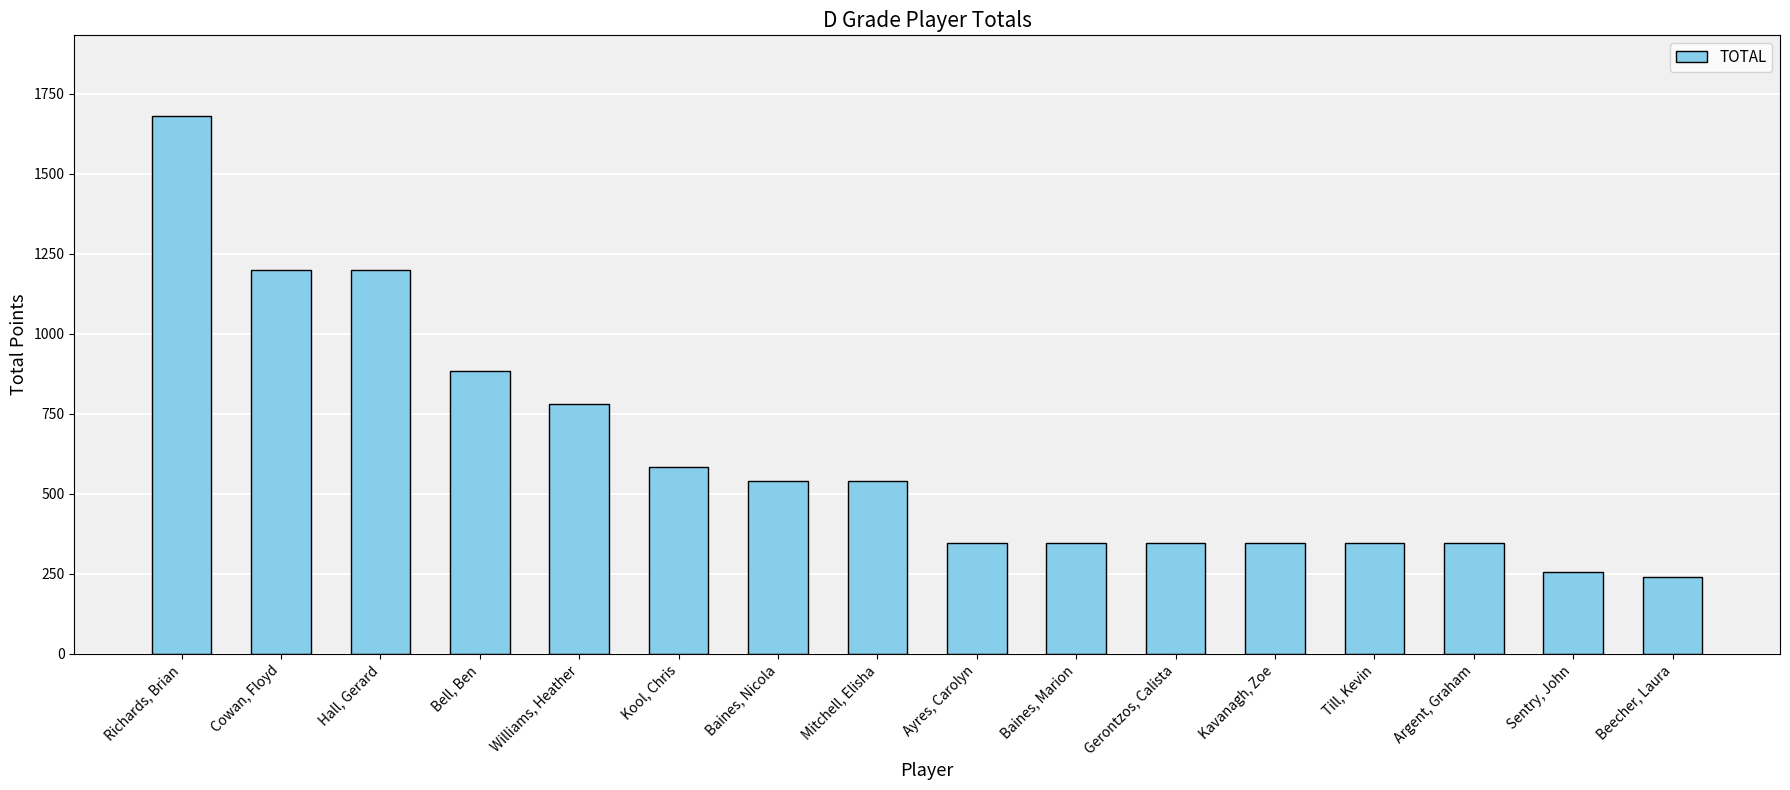

Are the bars grouped side by side (vs. stacked)?

No